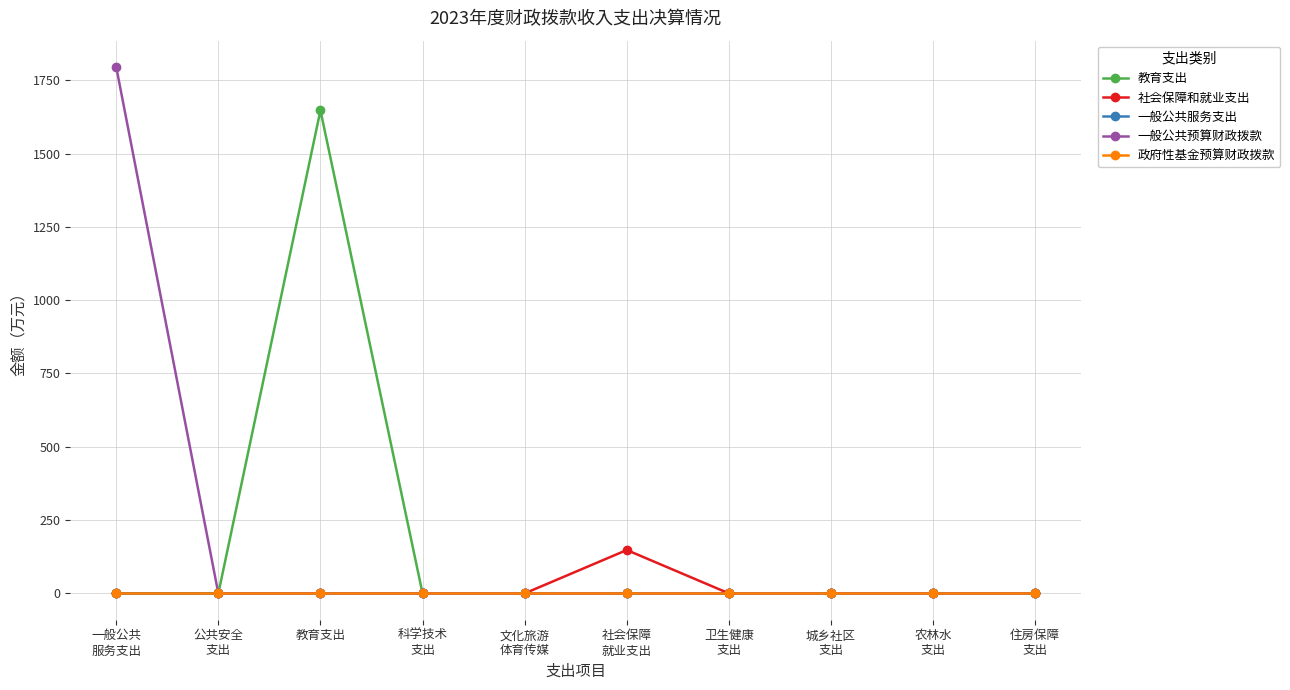

Does the chart have visible grid lines?

Yes